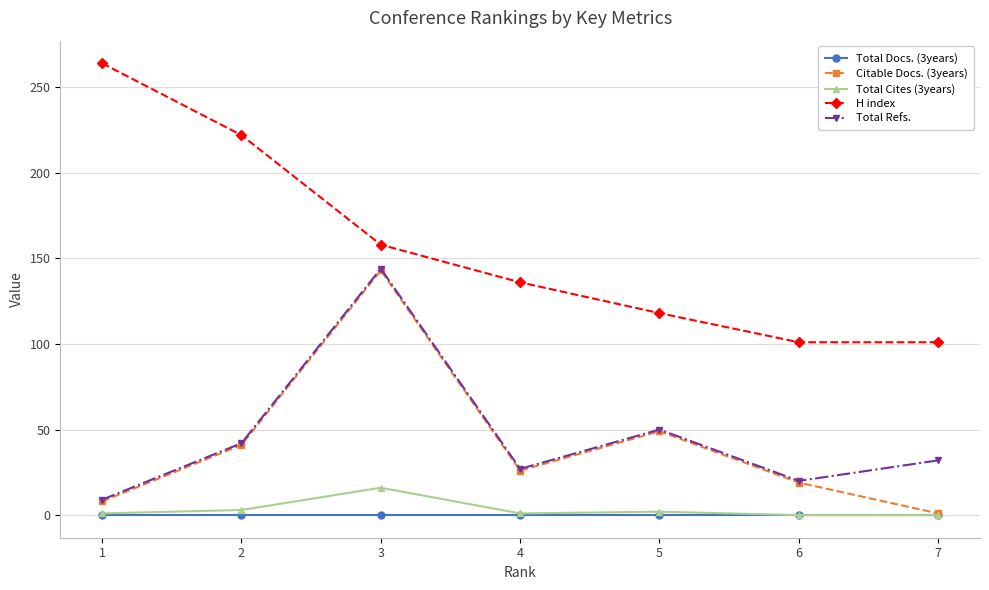

The value of Citable Docs. (3years) at 3 is 211. True or false?

False